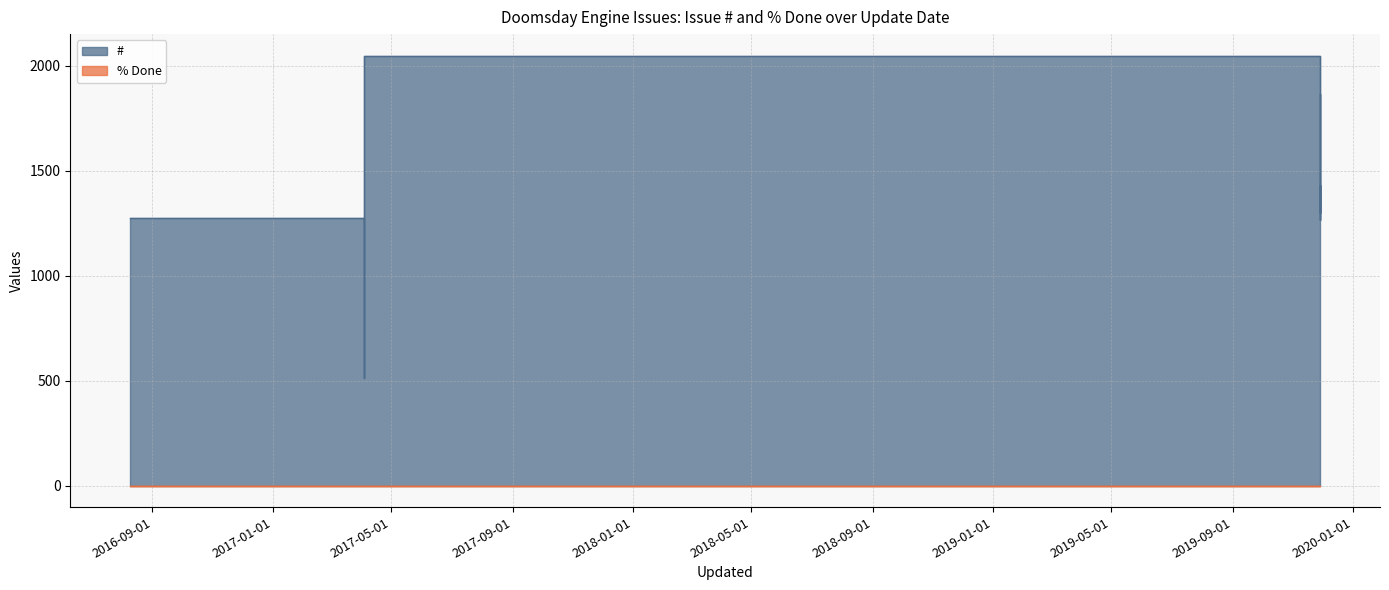

What is the average value?

1419